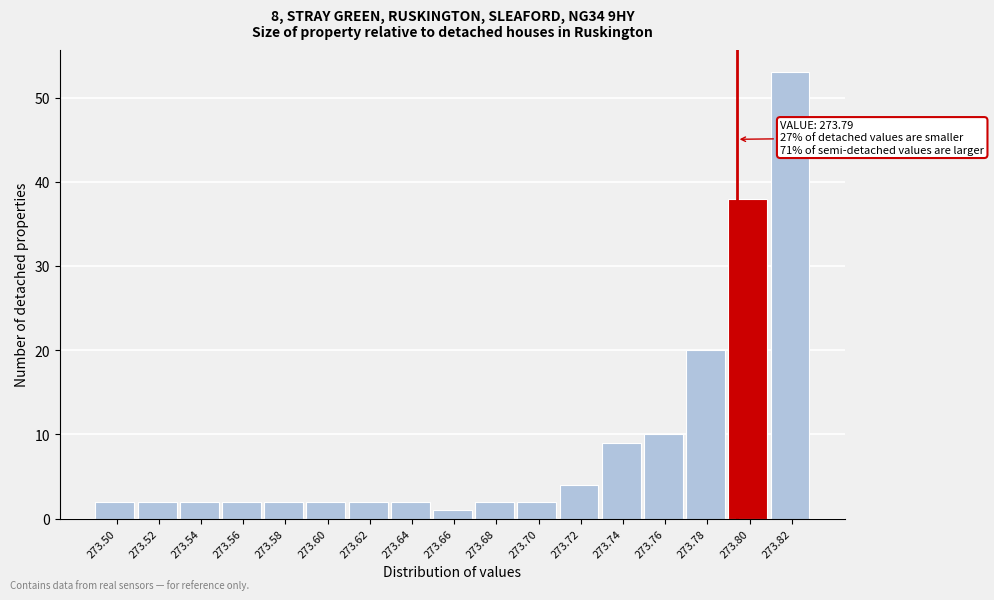

Reading left to right, extract all data points from this chart.

273.50=2	273.52=2	273.54=2	273.56=2	273.58=2	273.60=2	273.62=2	273.64=2	273.66=1	273.68=2	273.70=2	273.72=4	273.74=9	273.76=10	273.78=20	273.80=38	273.82=53